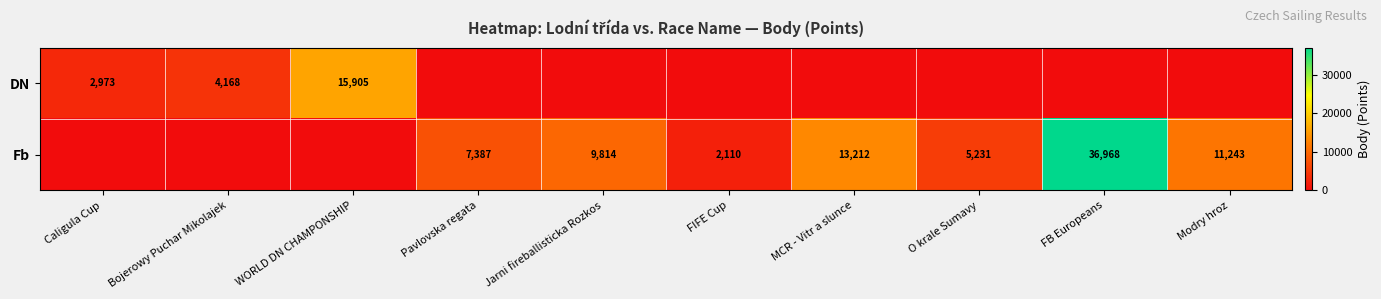

At how many categories does at least one series exceed 32131?

1